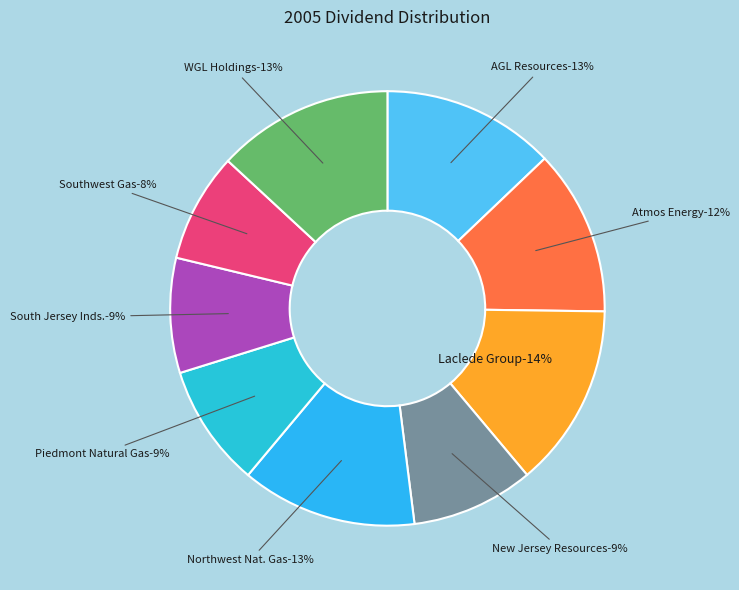

How many slices are in this pie chart?

9